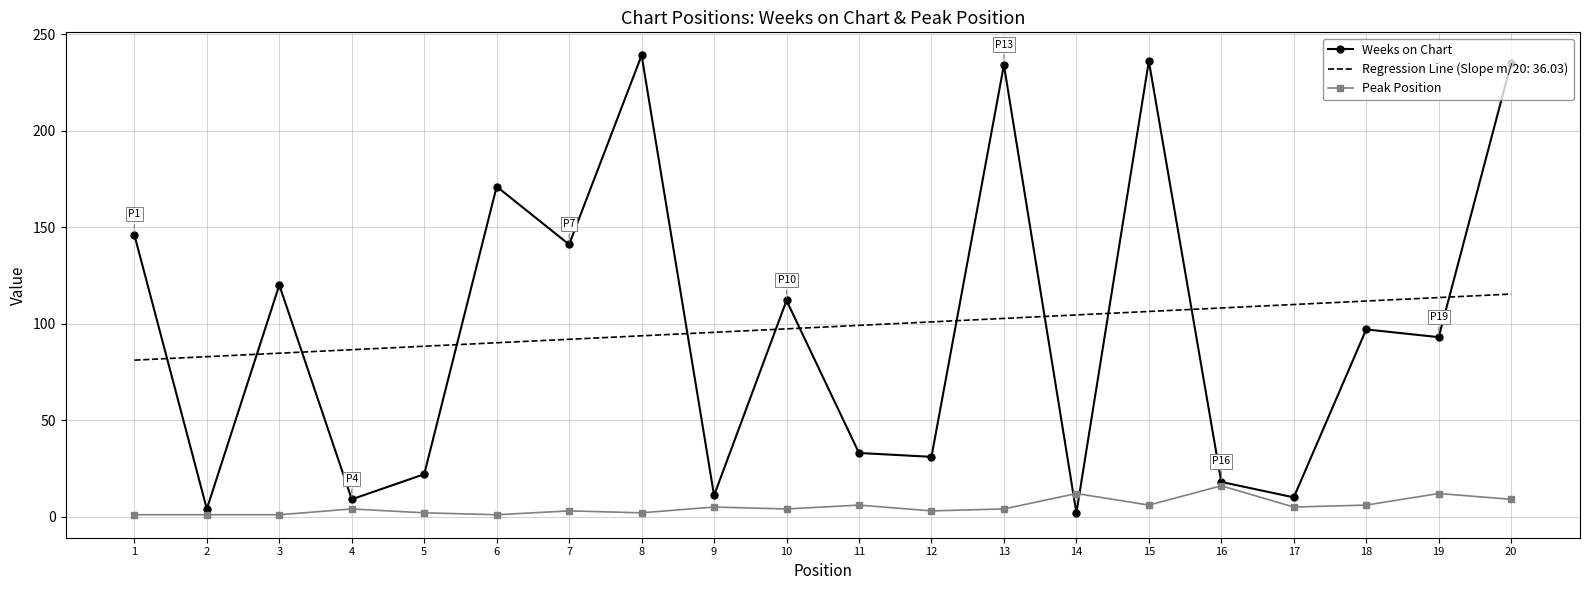

Which label corresponds to the largest value in the chart?

8